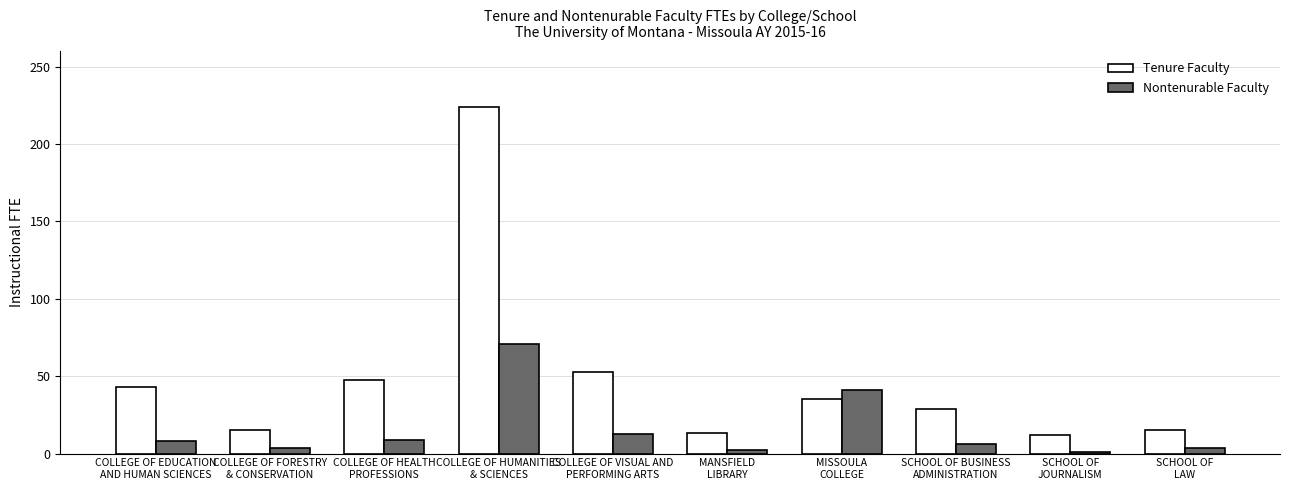

Which series has the largest total across all categories?

Tenure Faculty